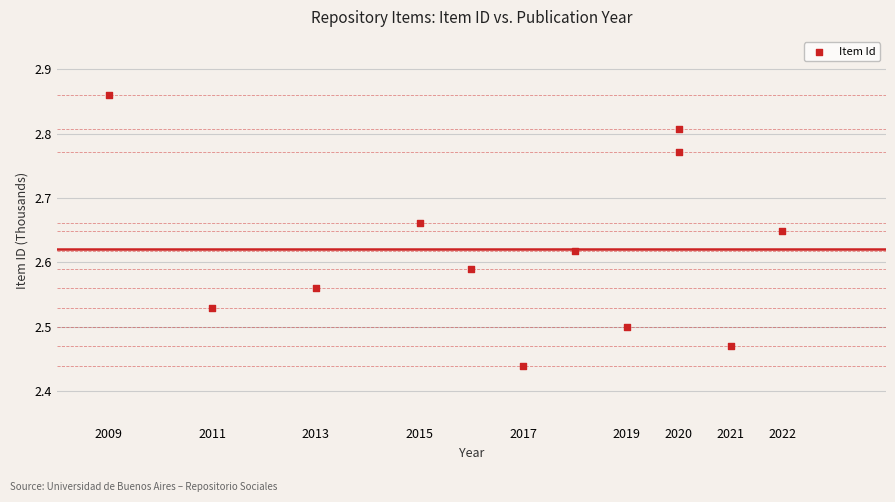

What is the range of X values (max minus min)?

13.0